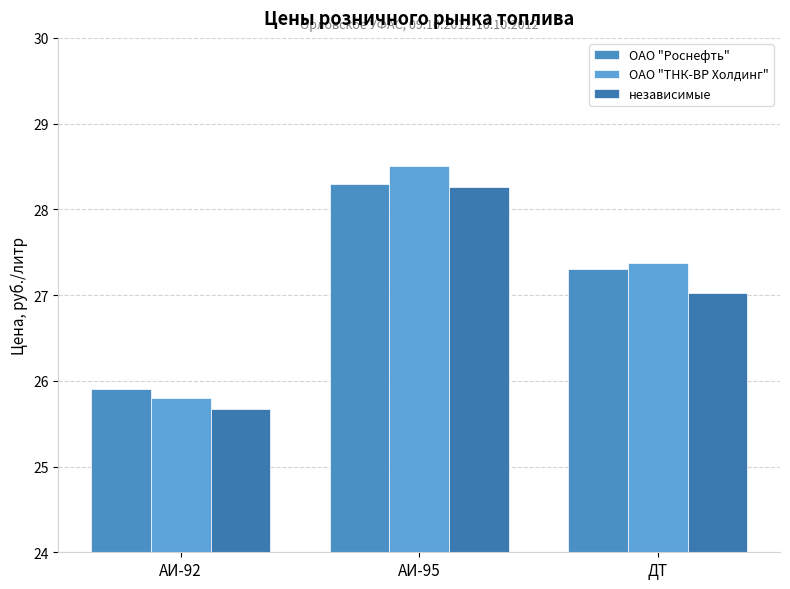

Reading right to left, list all the values displayed in this chart.

ОАО "Роснефть": 27.3	28.3	25.9
ОАО "ТНК-ВР Холдинг": 27.4	28.5	25.8
независимые: 27.0	28.3	25.7